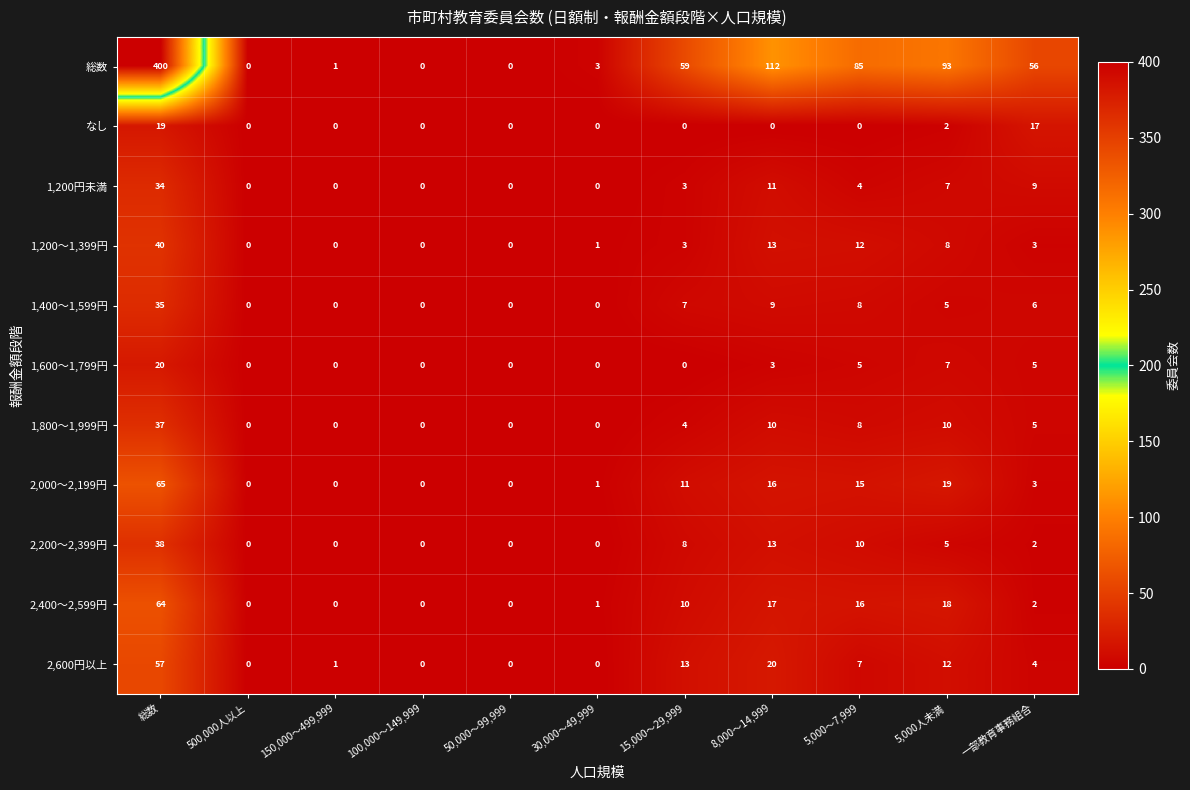

What value does the 2,600円以上 series have at 8,000～14,999?

20